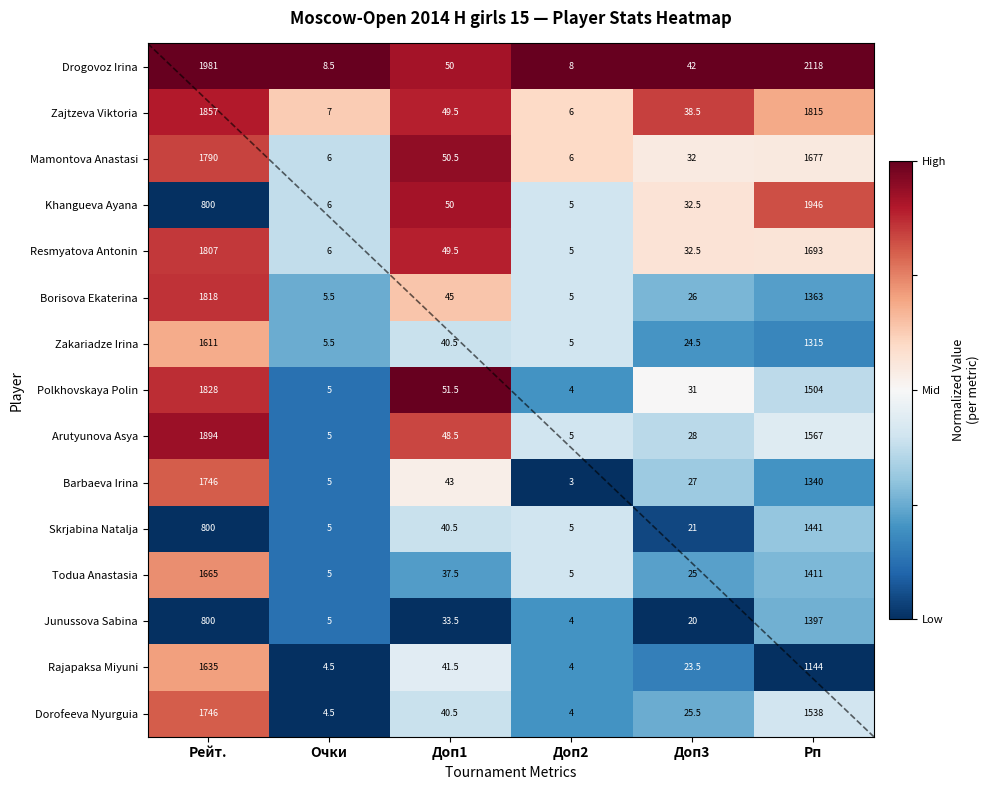

At which label does Barbaeva Irina reach its peak?

Рейт.